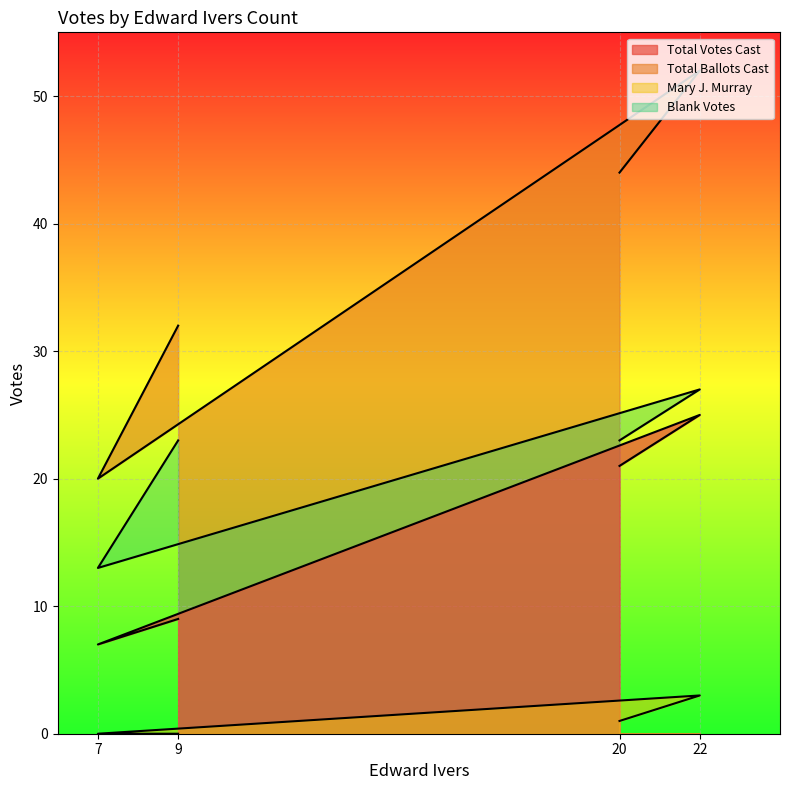

Rank the series at 22 from highest to lowest value.

Total Ballots Cast, Blank Votes, Total Votes Cast, Mary J. Murray